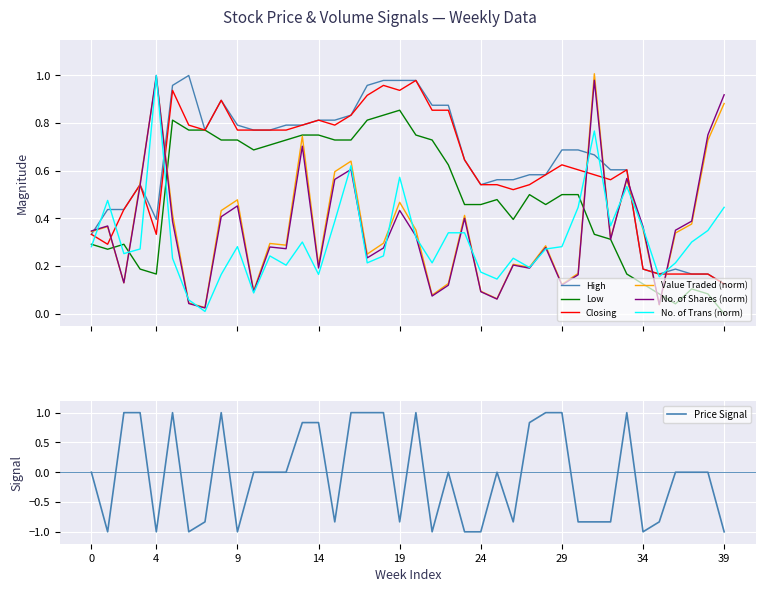

How many lines are shown in the chart?

6